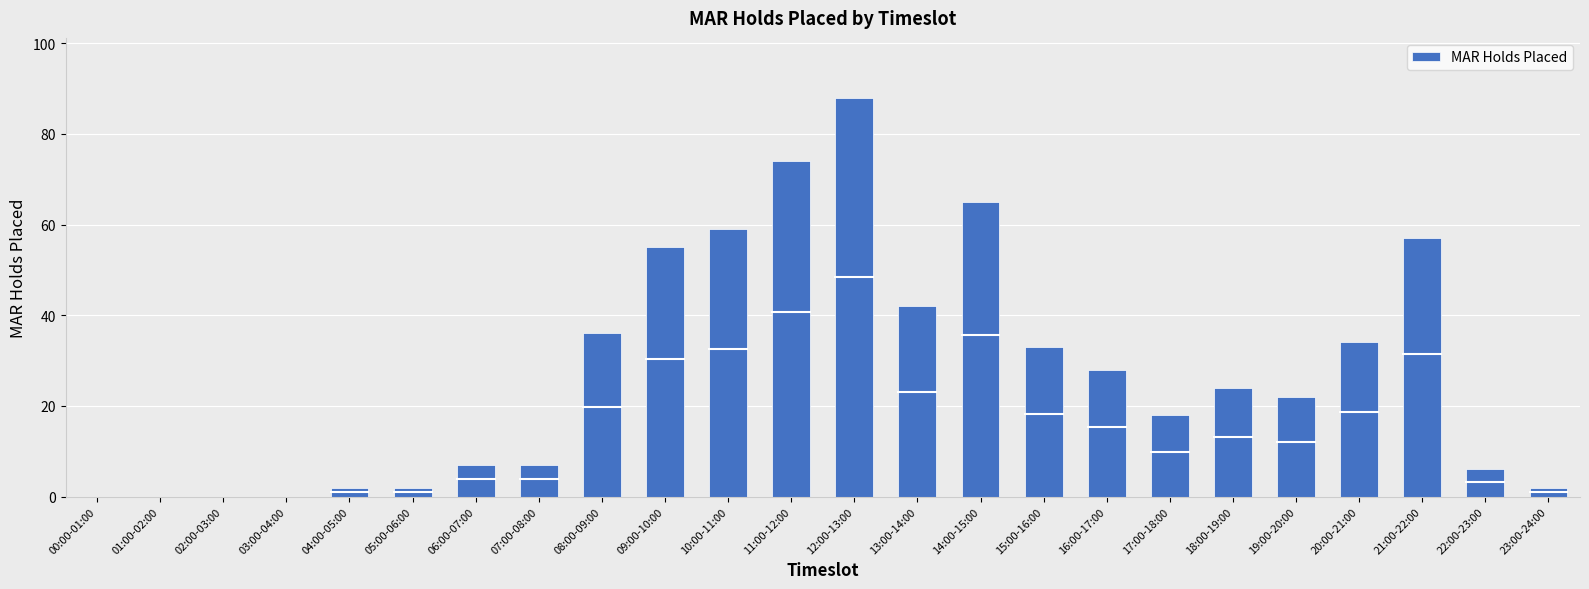

Where is the data nearest to the value 44?

13:00-14:00